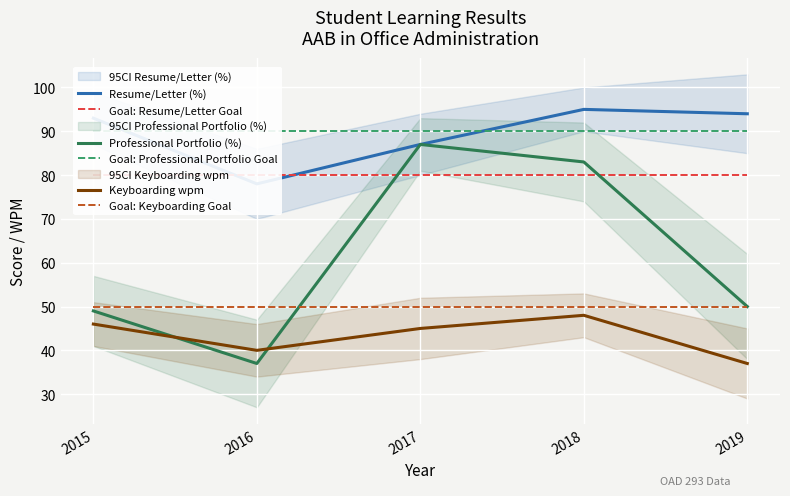

At which category does the chart reach its minimum across all series?

2016